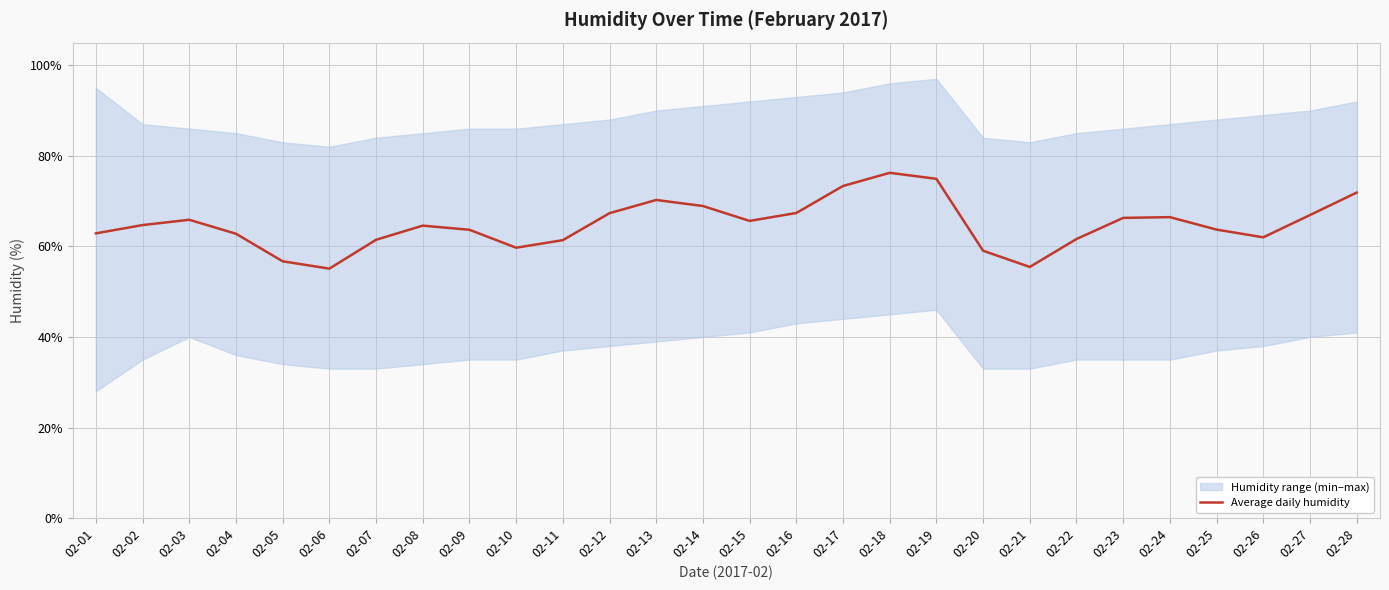

List the labels in order of value, smallest first.

02-06, 02-21, 02-05, 02-20, 02-10, 02-11, 02-07, 02-22, 02-26, 02-04, 02-01, 02-09, 02-25, 02-08, 02-02, 02-15, 02-03, 02-23, 02-24, 02-27, 02-12, 02-16, 02-14, 02-13, 02-28, 02-17, 02-19, 02-18